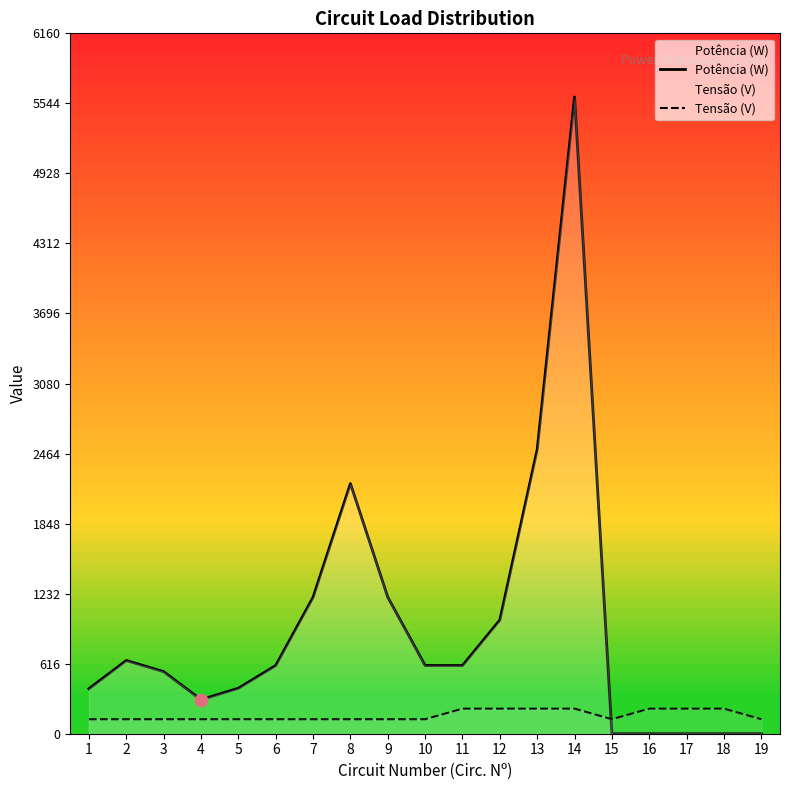

At which category is the sum across all series the highest?

14